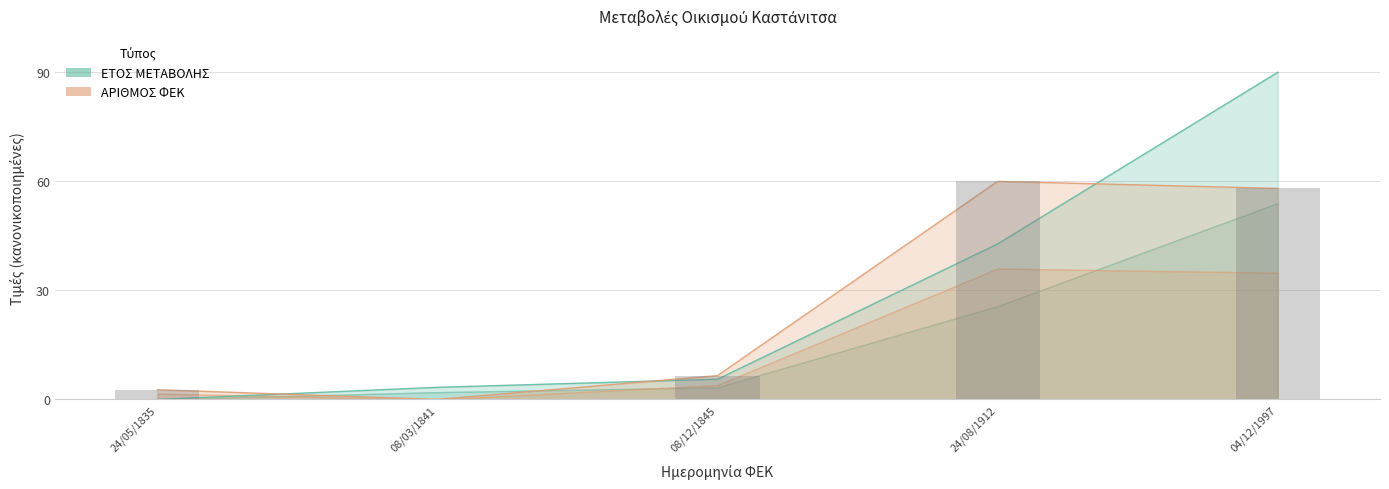

At which label is ΑΡΙΘΜΟΣ ΦΕΚ closest to 30?

08/12/1845